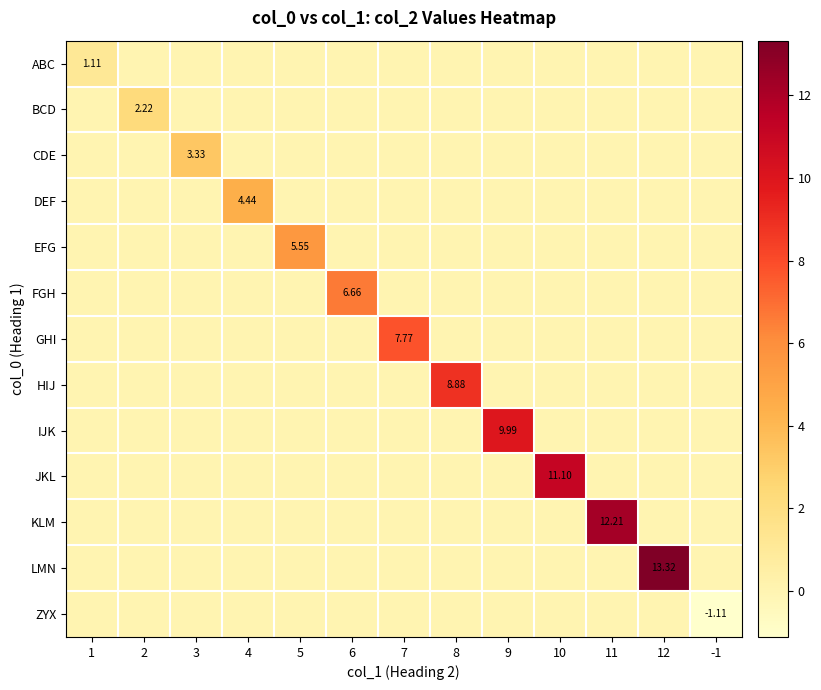

Is the value of HIJ at 3 greater than the value of ZYX at 10?

No